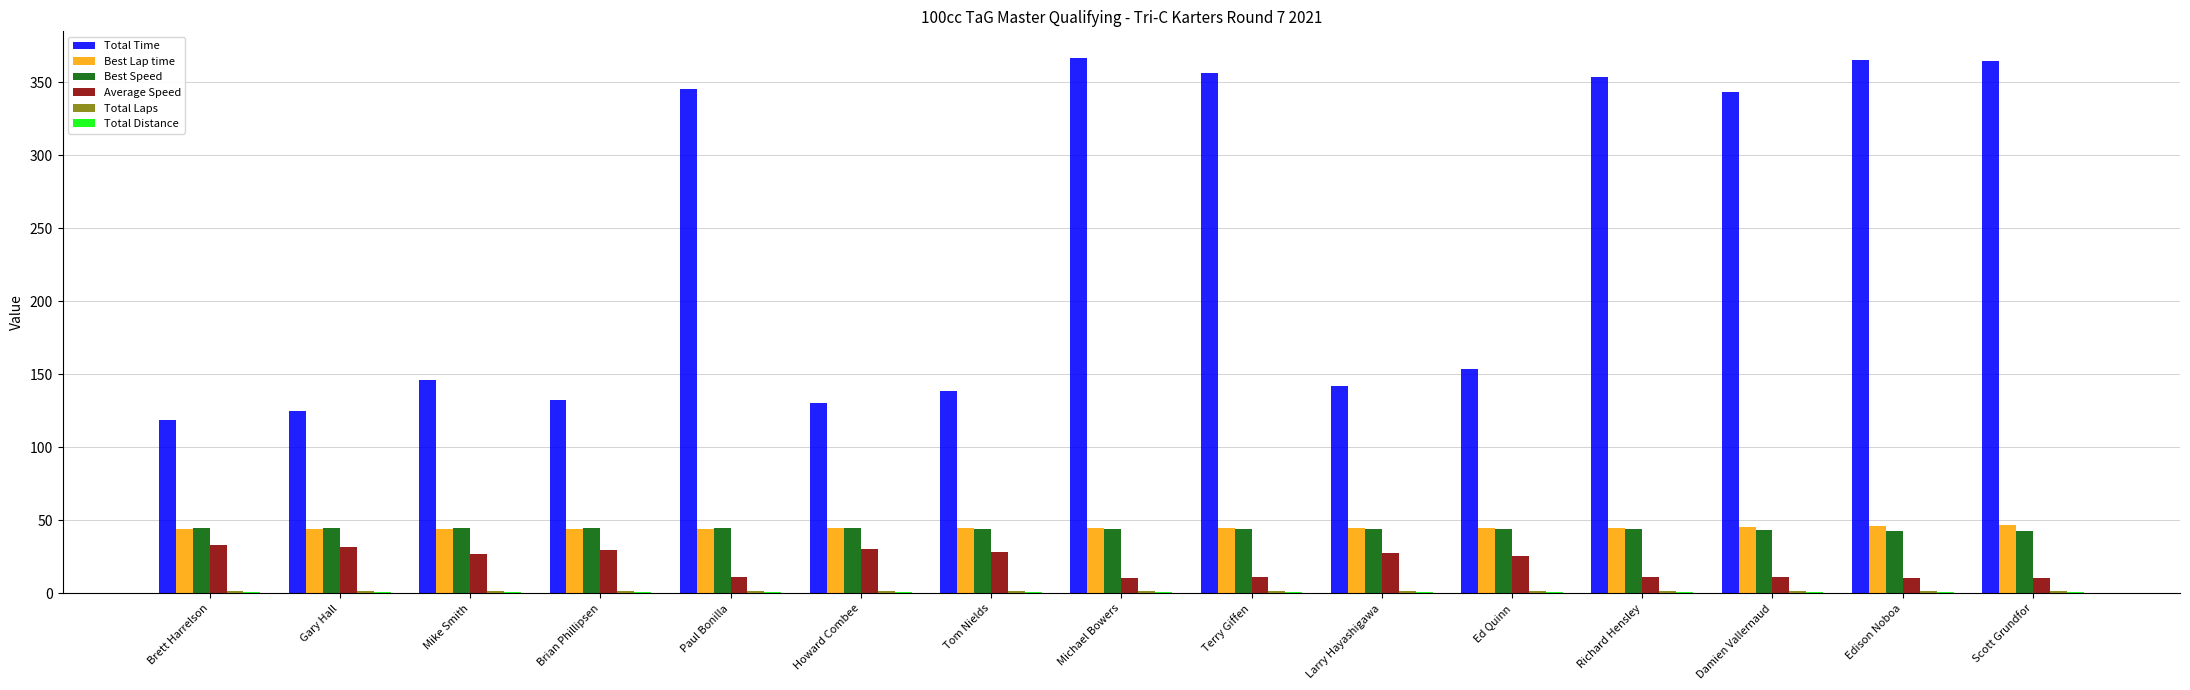

Is it true that Best Speed equals 44.4 at Tom Nields?

True